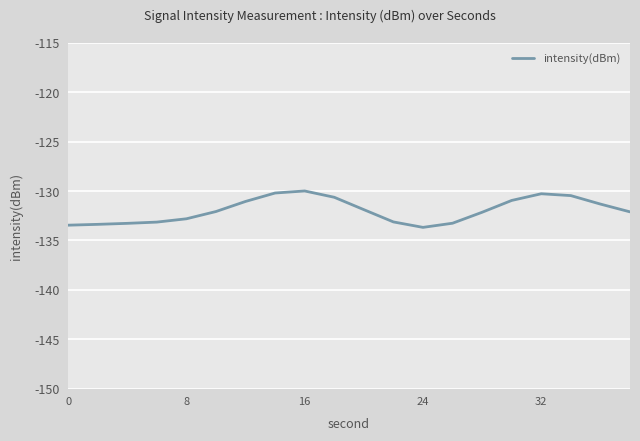

What is the greatest value displayed?

-130.0